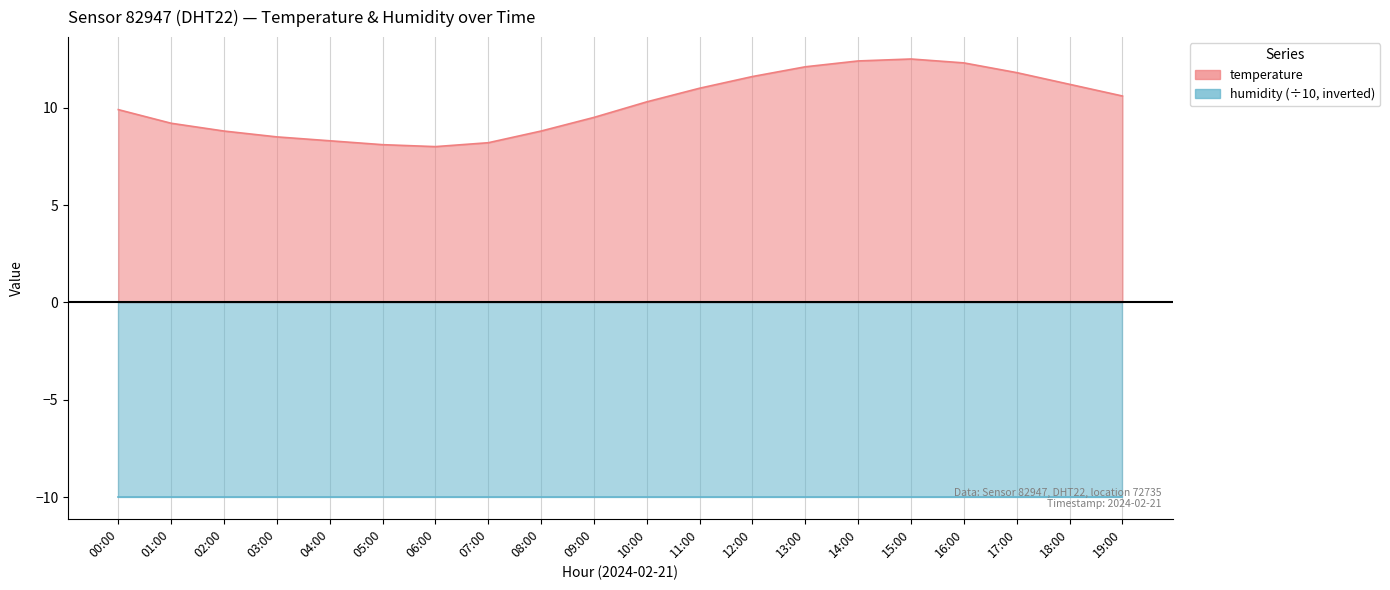

Where is the first local minimum?

06:00